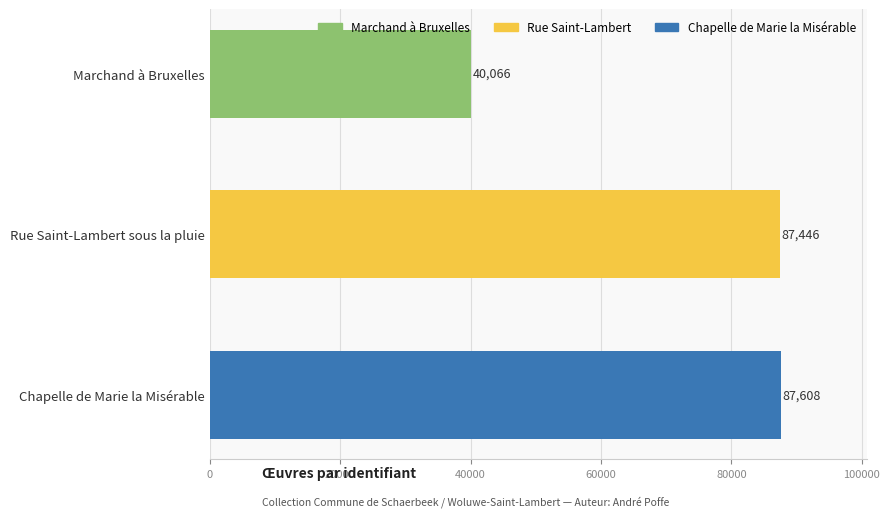

What is the sum of all values?

215120